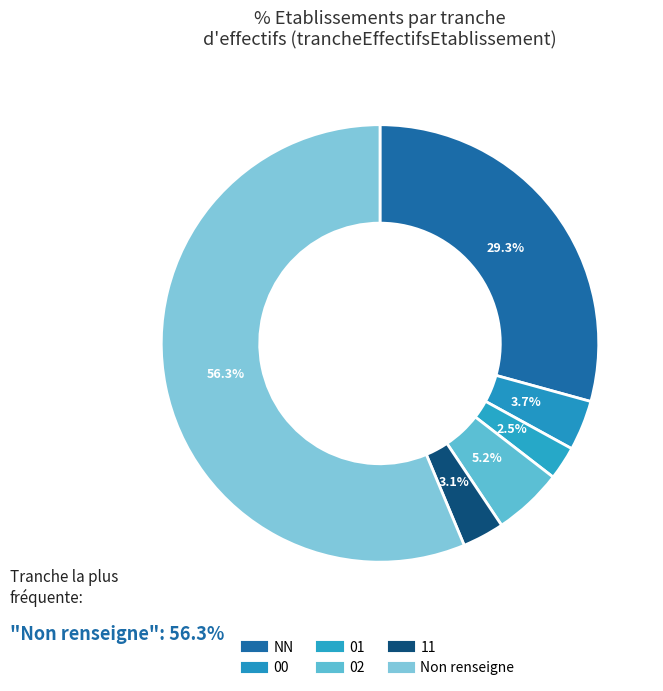

How many segments does this pie chart have?

6